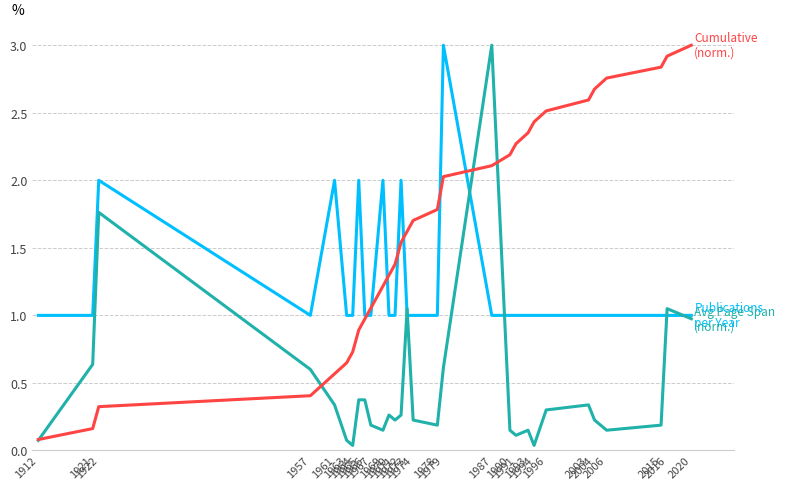

What is the greatest value displayed?

3.0